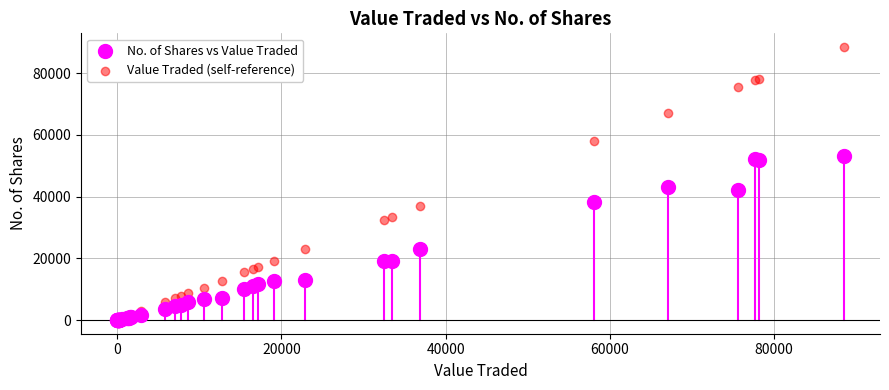

In the Value Traded (self-reference) series, what Y value is closest to 44237?

36880